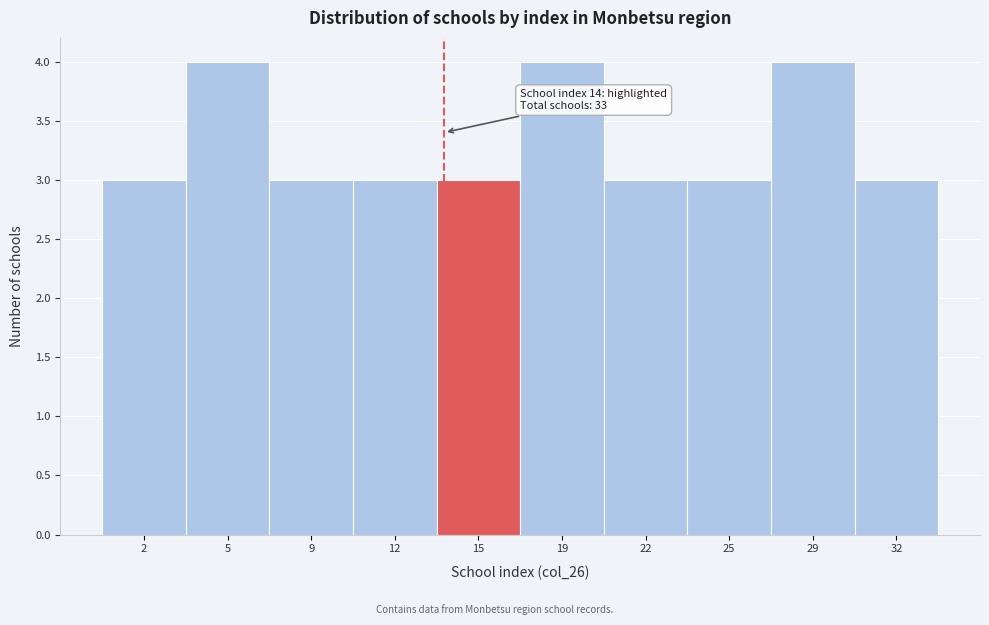

Reading left to right, transcribe all the data shown in this chart.

2=3	5=4	9=3	12=3	15=3	19=4	22=3	25=3	29=4	32=3